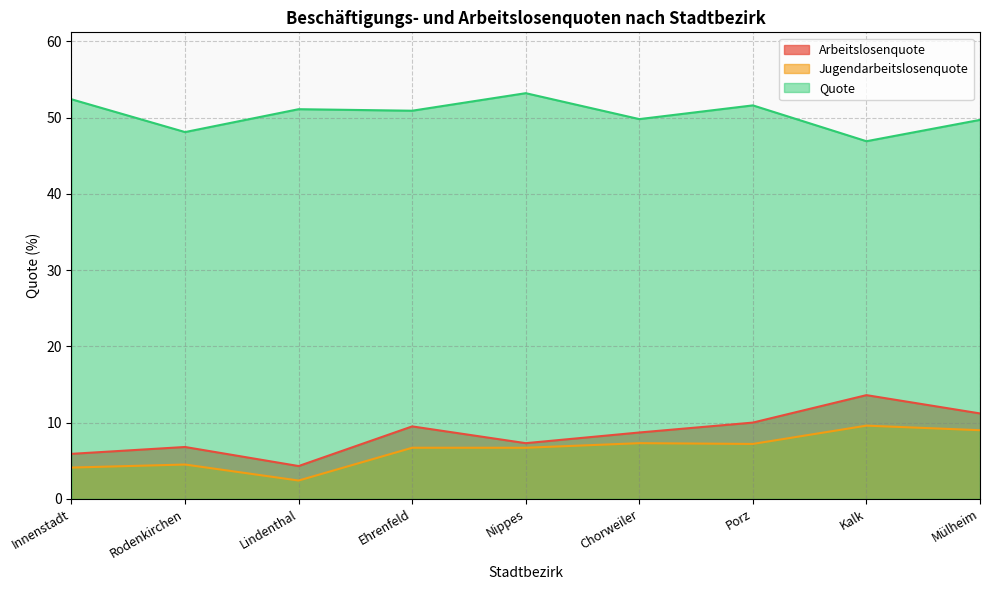

True or false: Arbeitslosenquote and Jugendarbeitslosenquote cross at least once.

False